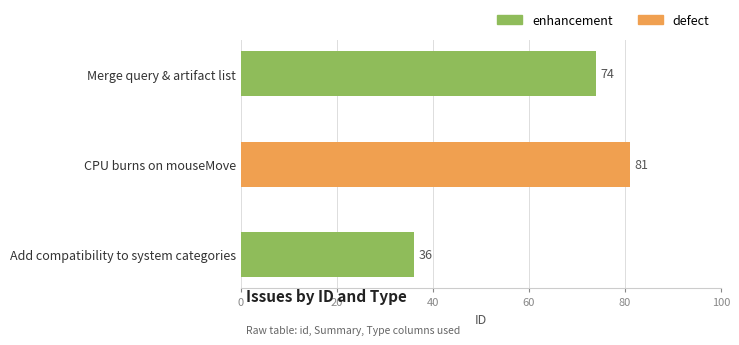

How many groups of bars are there?

3